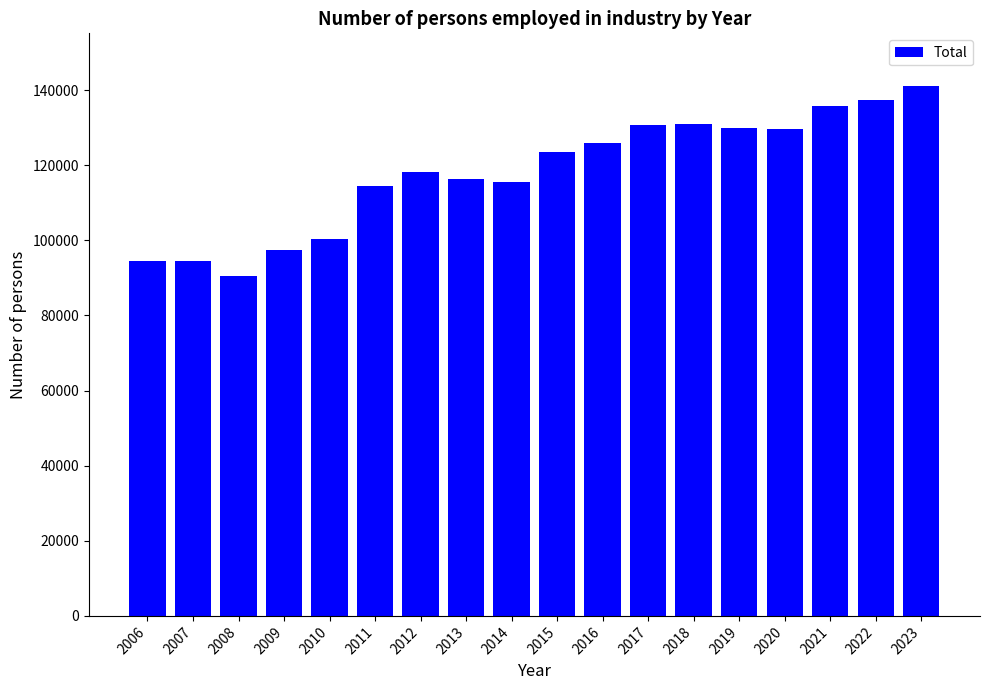

Which has a higher value, 2011 or 2009?

2011